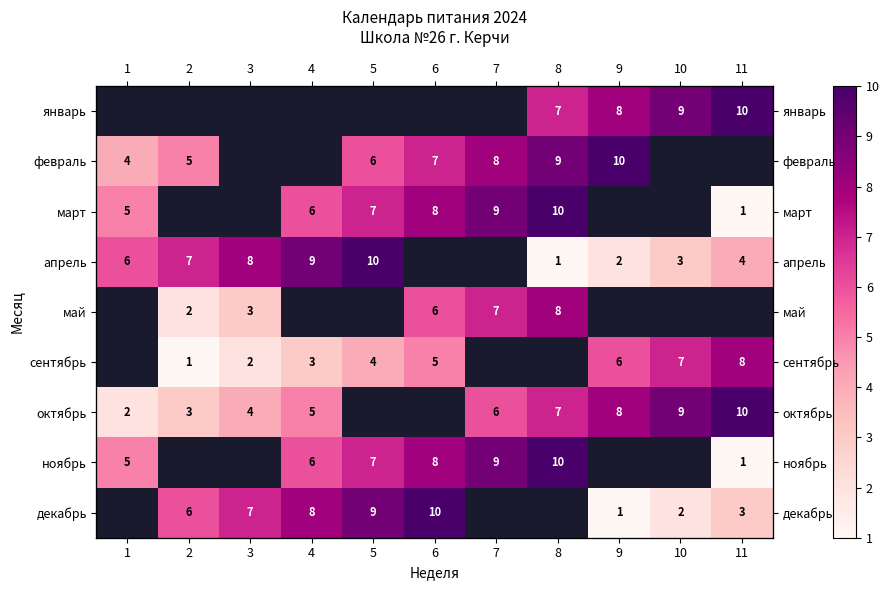

The март series shows 10.0 at 8. True or false?

True